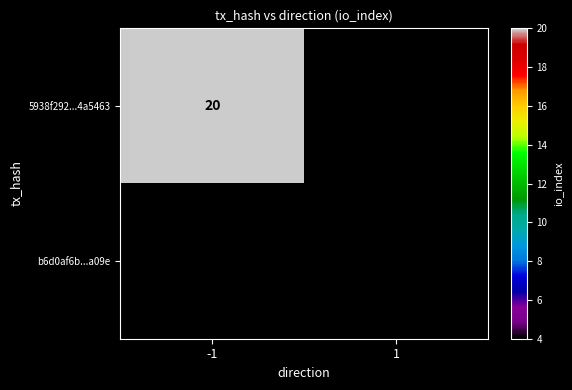

Is it true that 5938f292...4a5463 equals 20 at -1?

True